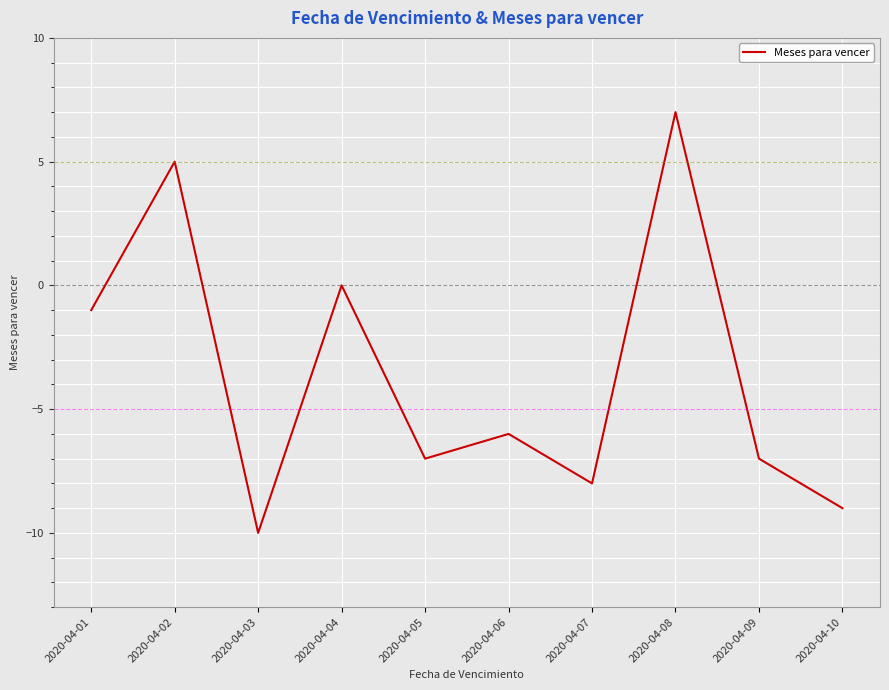

Which has a higher value, 2020-04-05 or 2020-04-04?

2020-04-04